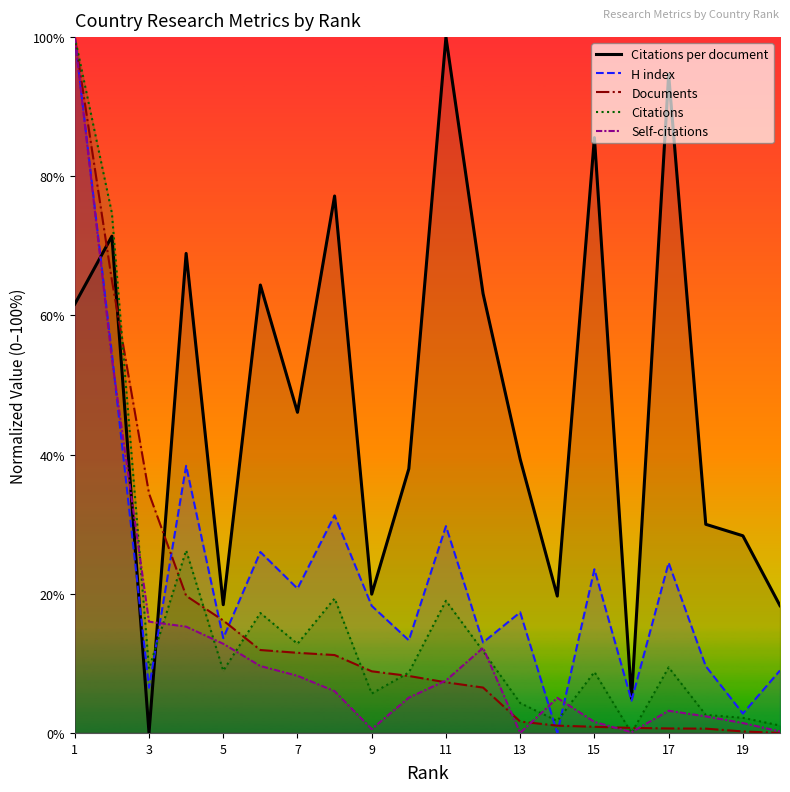

Reading right to left, extract all data points from this chart.

Citations per document: 18.3	28.3	30.0	94.6	5.0	85.6	19.7	39.3	63.1	100.0	38.0	19.9	77.2	46.1	64.4	18.4	68.9	0.0	71.4	61.6
H index: 9.0	2.8	9.6	24.5	4.6	23.5	0.0	17.3	13.0	29.7	13.3	18.3	31.3	20.7	26.0	13.6	38.4	6.5	54.5	100.0
Documents: 0.0	0.2	0.6	0.6	0.7	0.9	1.0	1.6	6.5	7.3	8.2	8.9	11.2	11.5	11.9	16.2	19.7	34.4	65.0	100.0
Citations: 1.1	2.2	2.6	9.4	0.0	8.8	1.7	4.3	11.8	19.0	8.7	5.7	19.3	12.8	17.2	8.9	26.2	9.2	74.7	100.0
Self-citations: 0.2	1.4	2.4	3.2	0.1	1.6	5.0	0.0	12.2	7.5	5.1	0.5	6.0	8.2	9.6	12.8	15.3	16.0	53.8	100.0